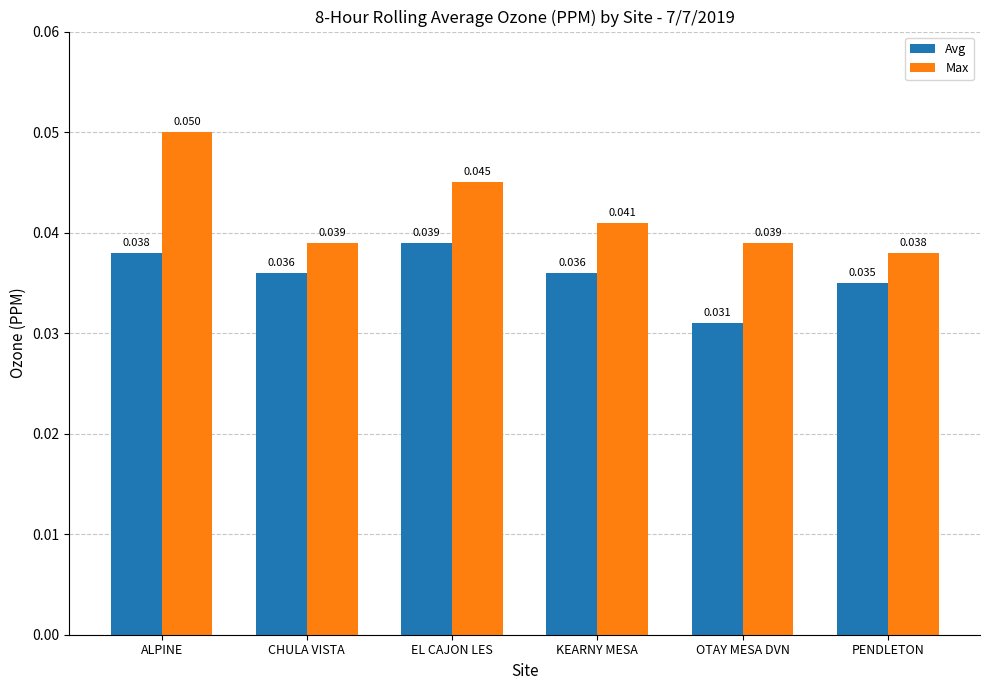

At ALPINE, list the series in order from largest to smallest.

Max, Avg